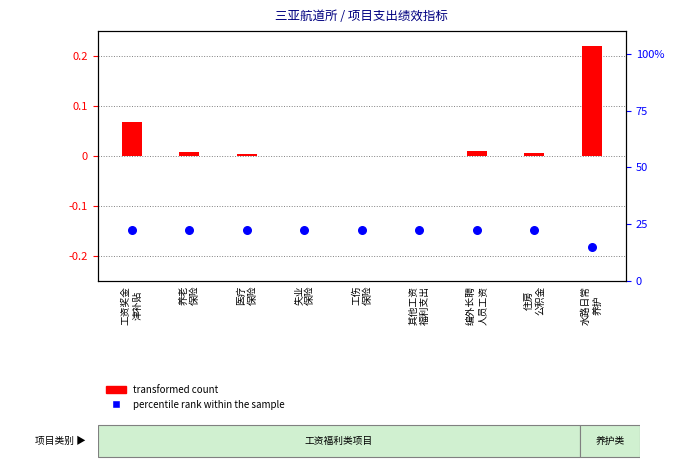

At which category is the sum across all series the highest?

工资奖金
津补贴